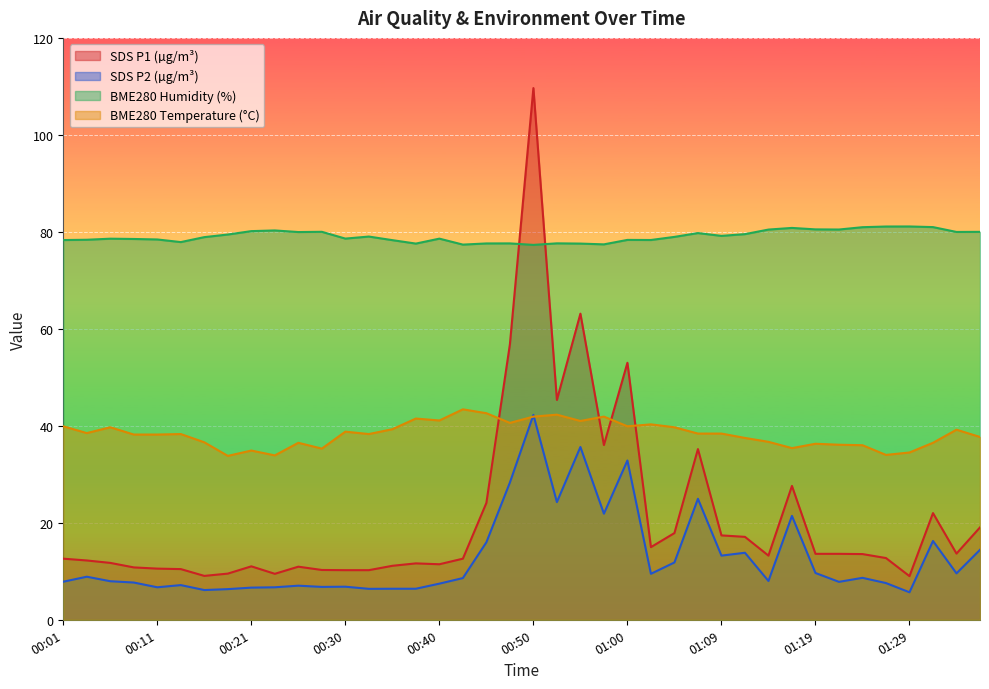

List the labels in order of SDS_P2 value, largest first.

00:50, 00:55, 01:00, 00:47, 01:07, 00:52, 00:57, 01:17, 01:31, 00:45, 01:36, 01:12, 01:09, 01:04, 01:19, 01:34, 01:02, 00:04, 01:24, 00:43, 01:14, 00:06, 00:01, 01:21, 00:08, 01:26, 00:40, 00:13, 00:25, 00:30, 00:28, 00:11, 00:23, 00:21, 00:35, 00:38, 00:33, 00:18, 00:16, 01:29